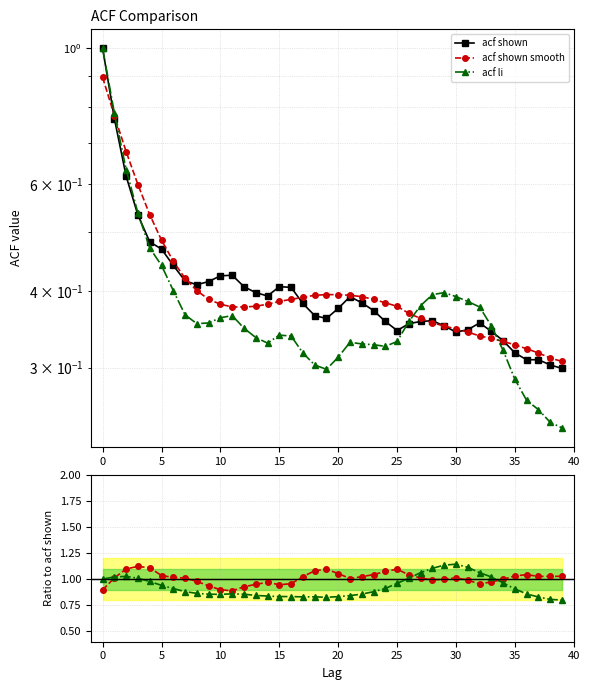

Which series has the largest total across all categories?

acf shown smooth